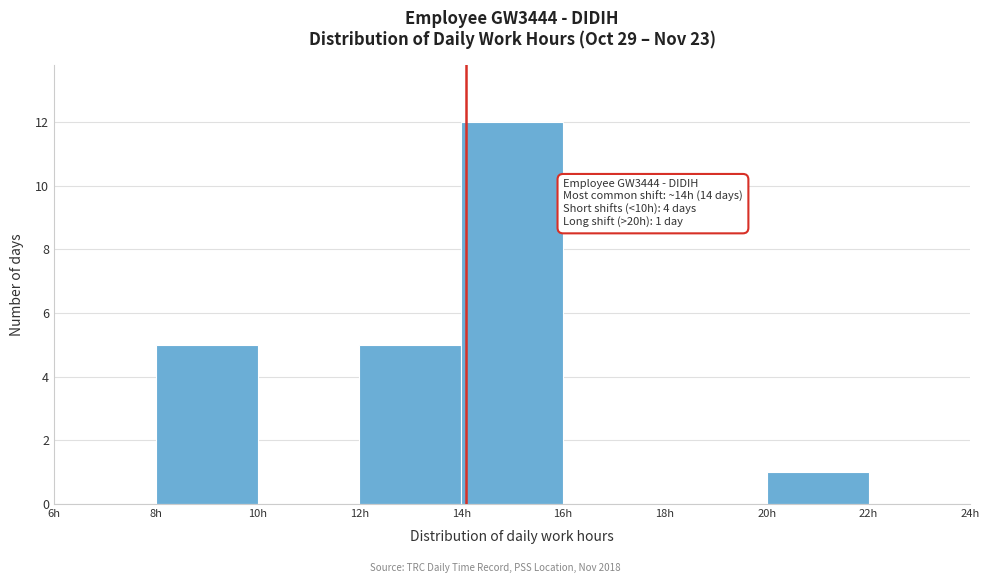

Which range on the x-axis has the tallest bar?

14 to 16